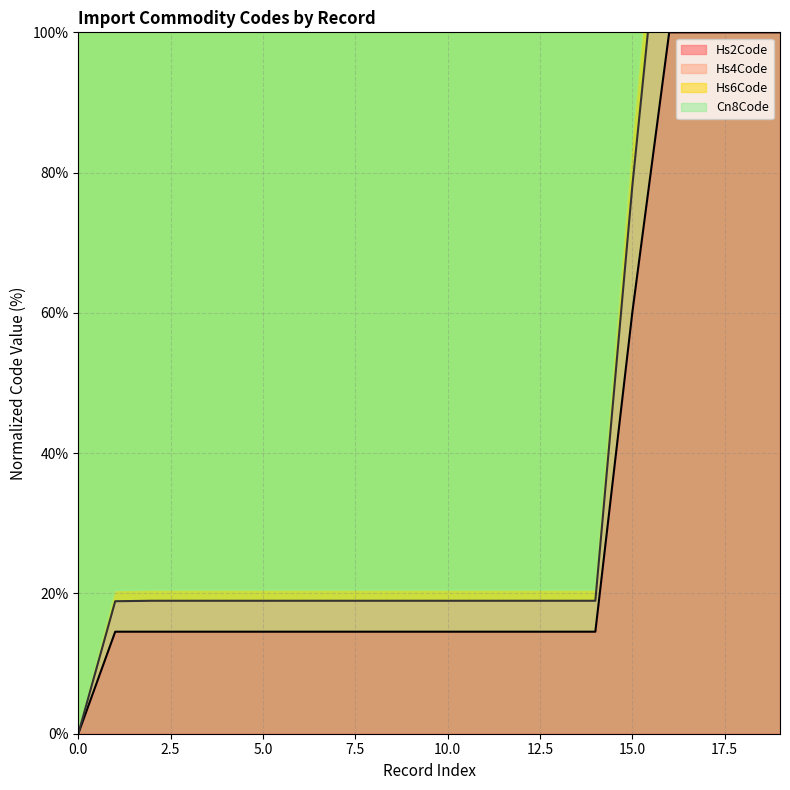

True or false: Hs2Code and Hs4Code intersect in this chart.

False